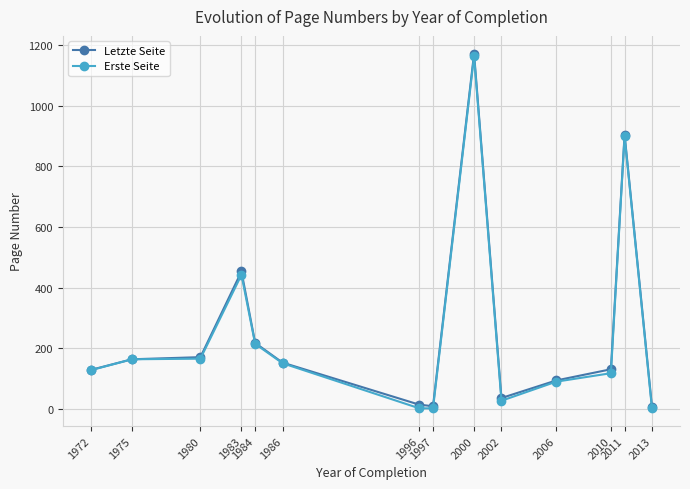

Count the number of data series in this chart.

2